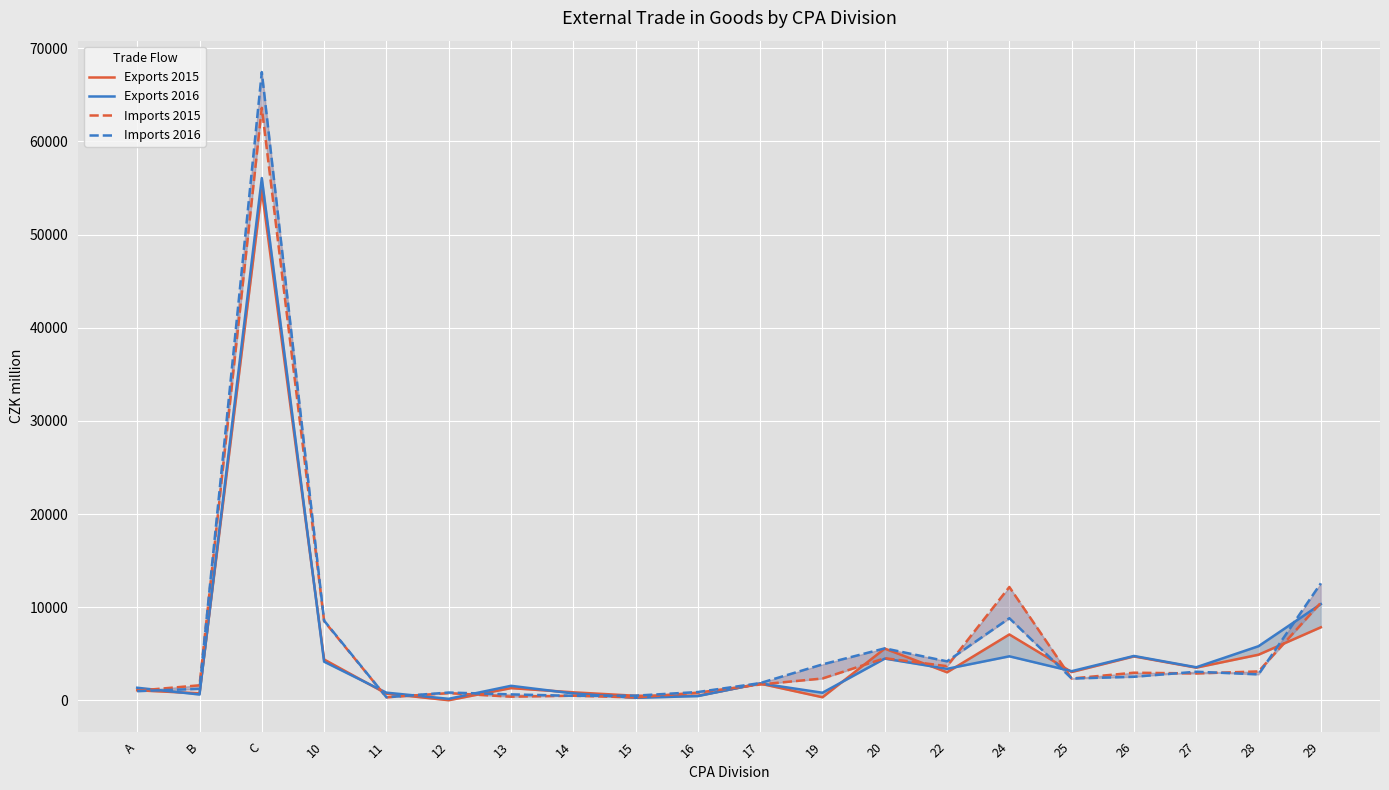

At which category does Imports 2016 reach its first local valley?

11